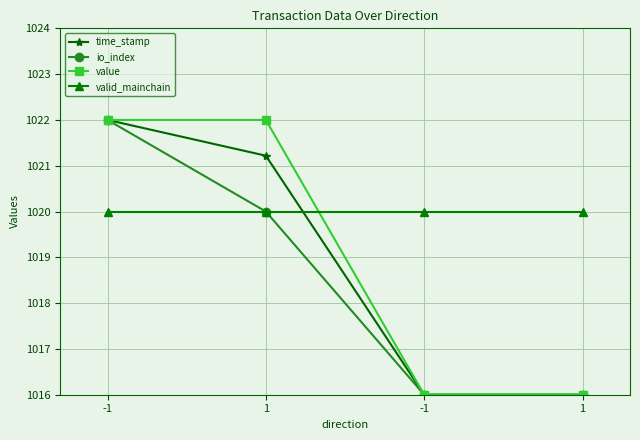

Which series has the largest total across all categories?

valid_mainchain